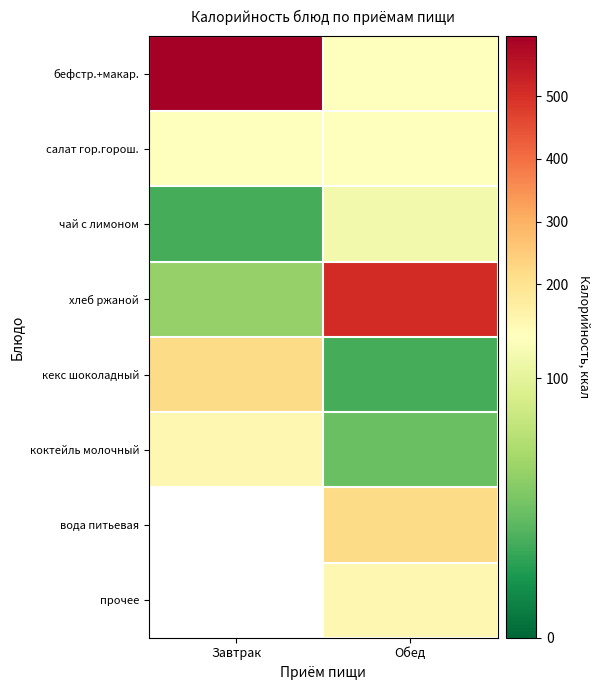

The value of бефстр.+макар. at Обед is 116.0. True or false?

True